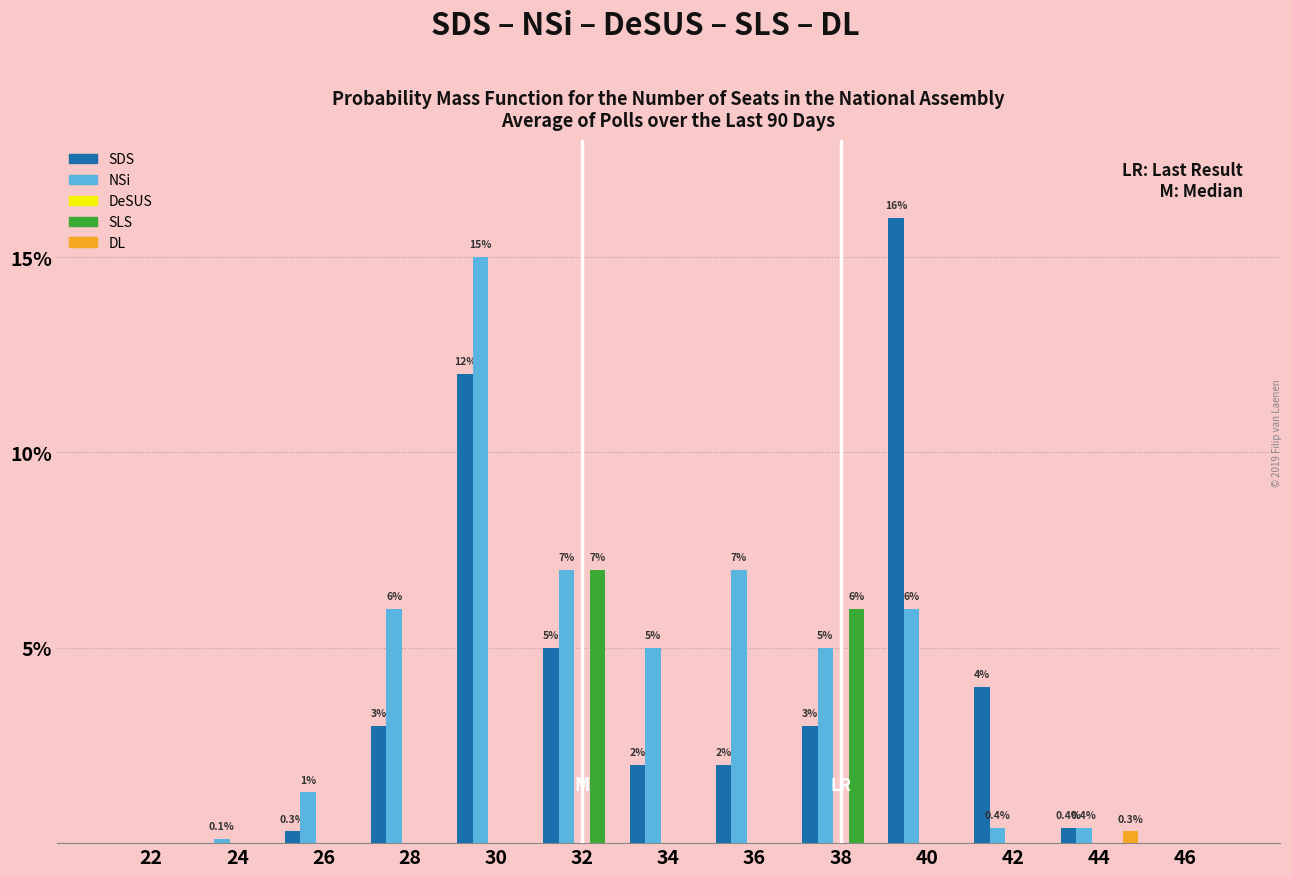

What is the maximum value shown in the chart?

16.0